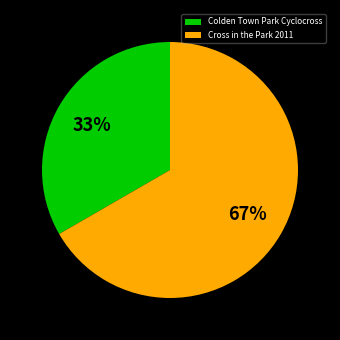

Which has a higher value, Colden Town Park Cyclocross or Cross in the Park 2011?

Cross in the Park 2011